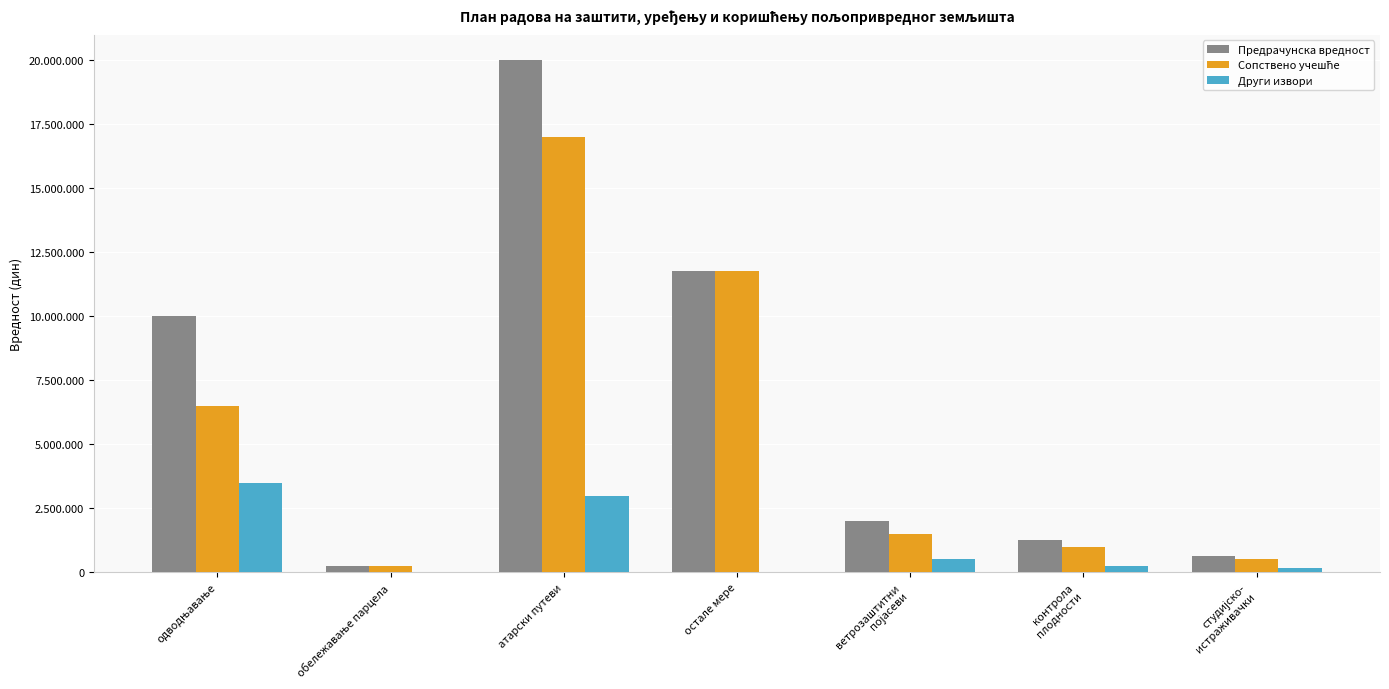

List the series in order of their overall mean, lowest first.

Други извори, Сопствено учешће, Предрачунска вредност